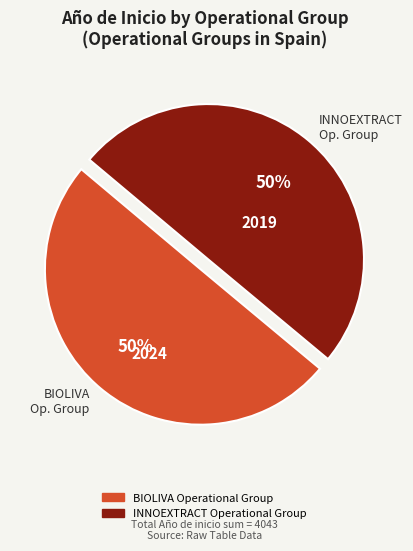

Approximately how many times larger is the value at INNOEXTRACT Operational Group compared to BIOLIVA Operational Group?

1.0